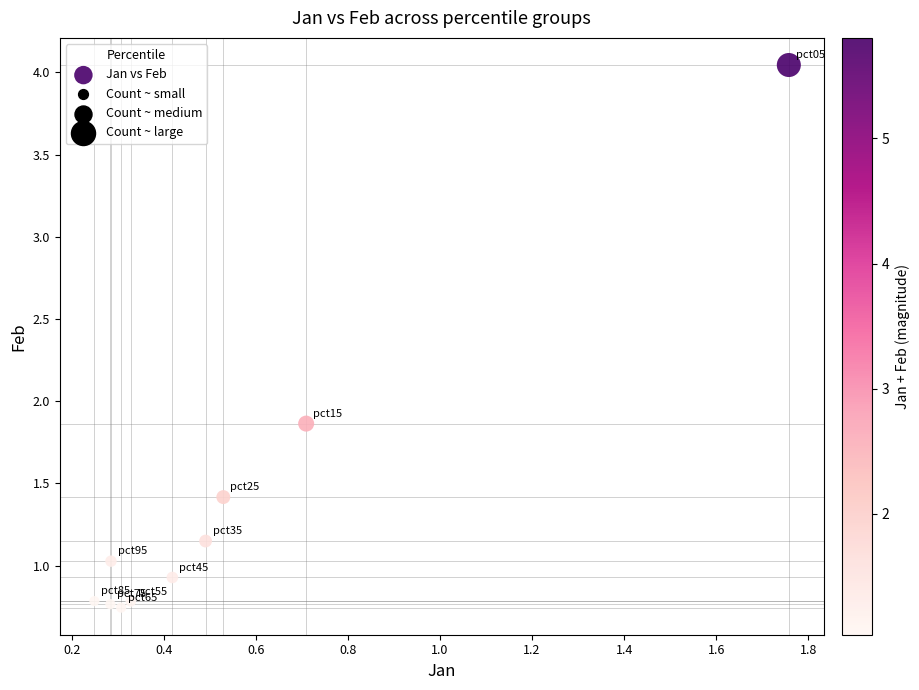

What Y value in the scatter plot is closest to 2?

1.9